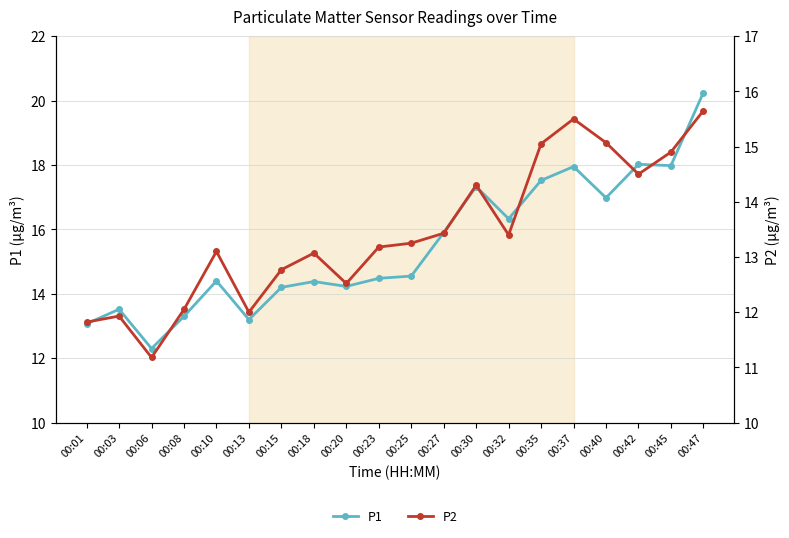

What value does the P1 series have at 00:06?

12.3